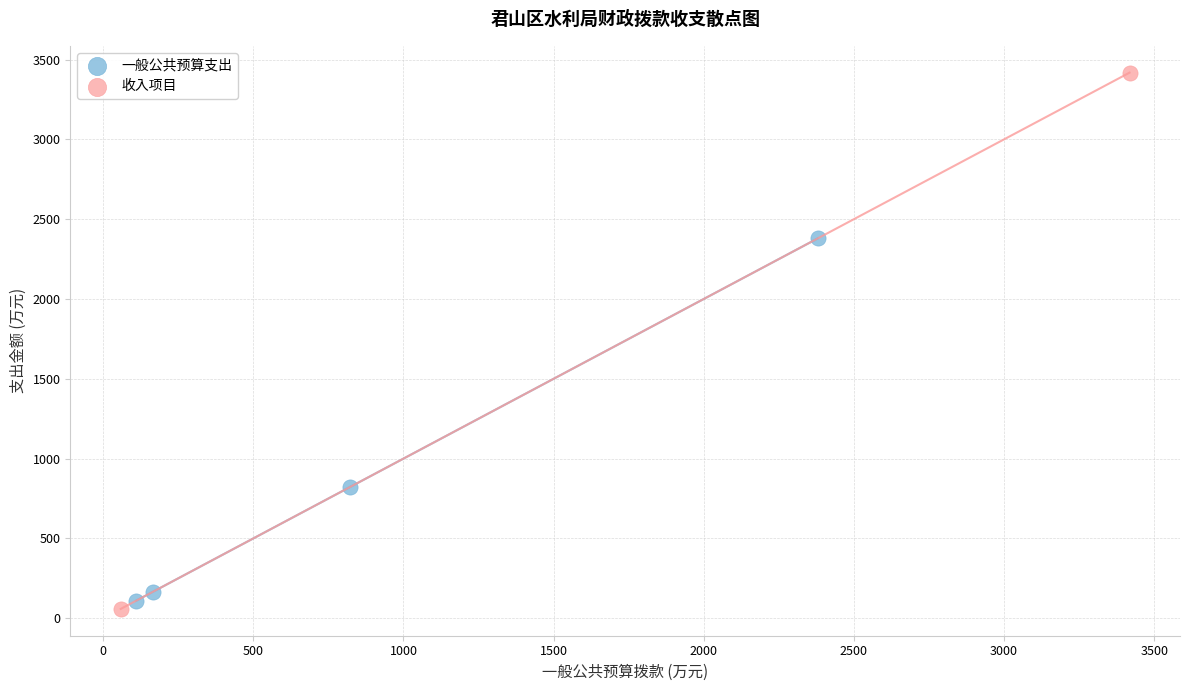

What are all the series names shown in the legend?

一般公共预算支出, 收入项目